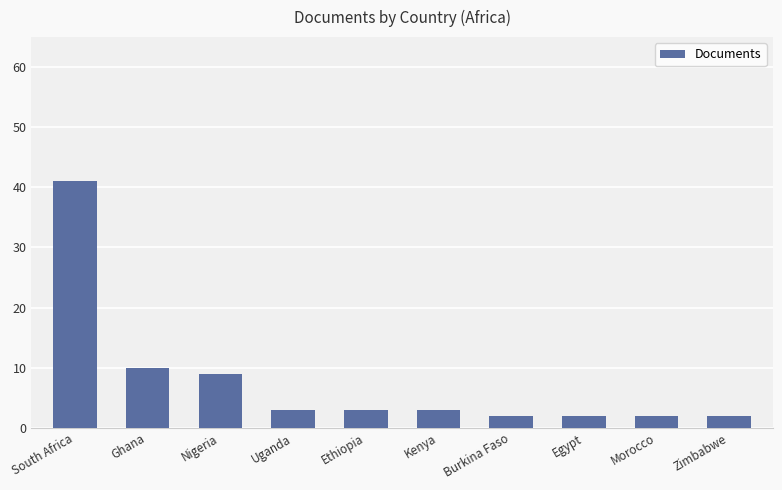

What is the difference between the values at Kenya and Zimbabwe?

1